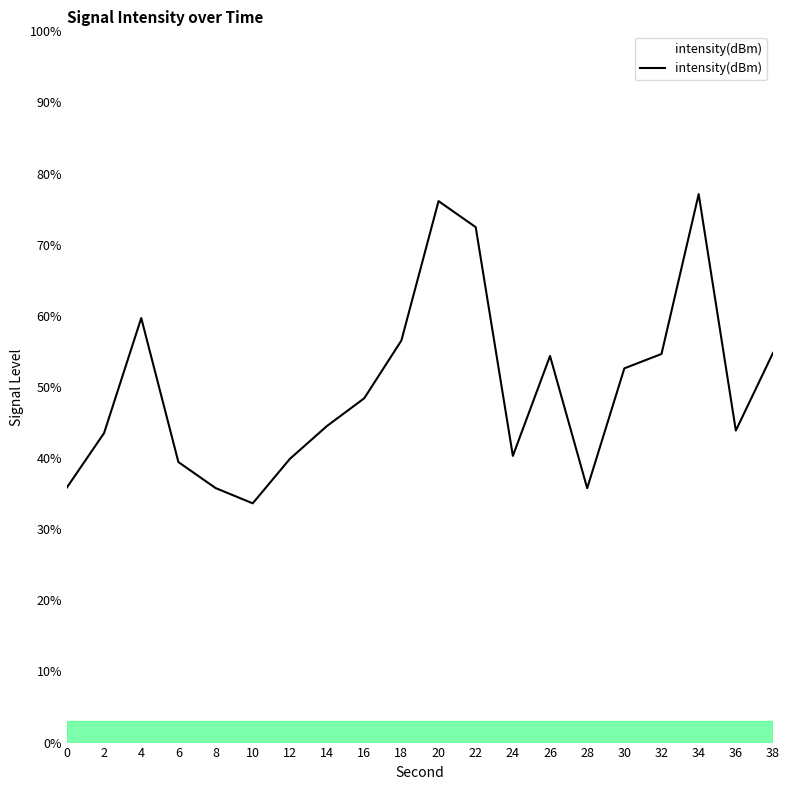

True or false: the data shows 54.8 at 38.

True